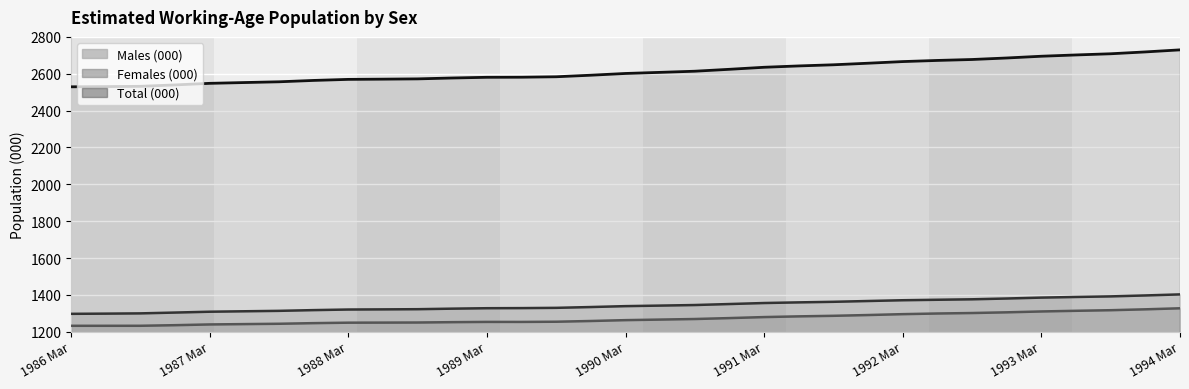

What value does the Males (000) series have at 1988 Sep?

1249.9